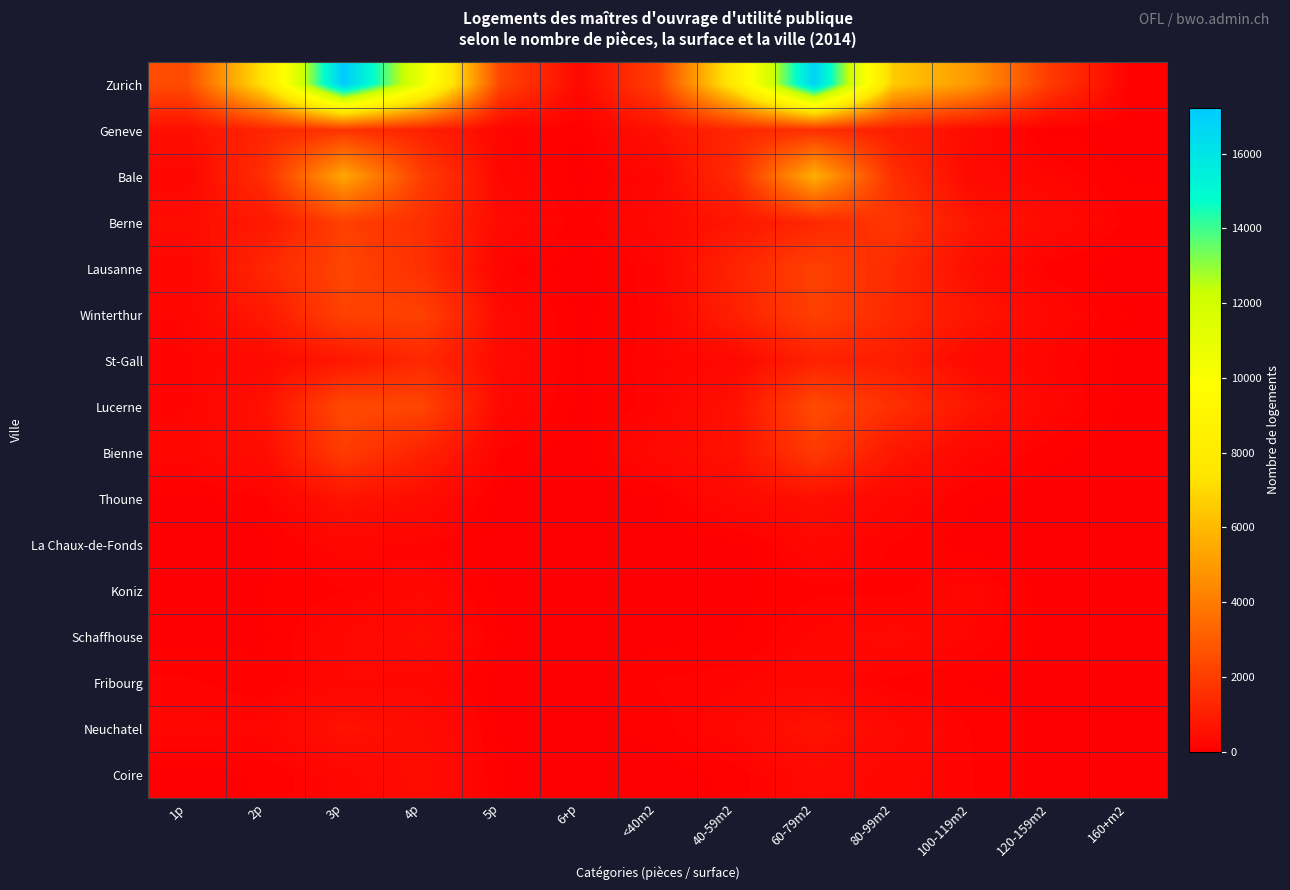

Which series has the largest total across all categories?

Zurich